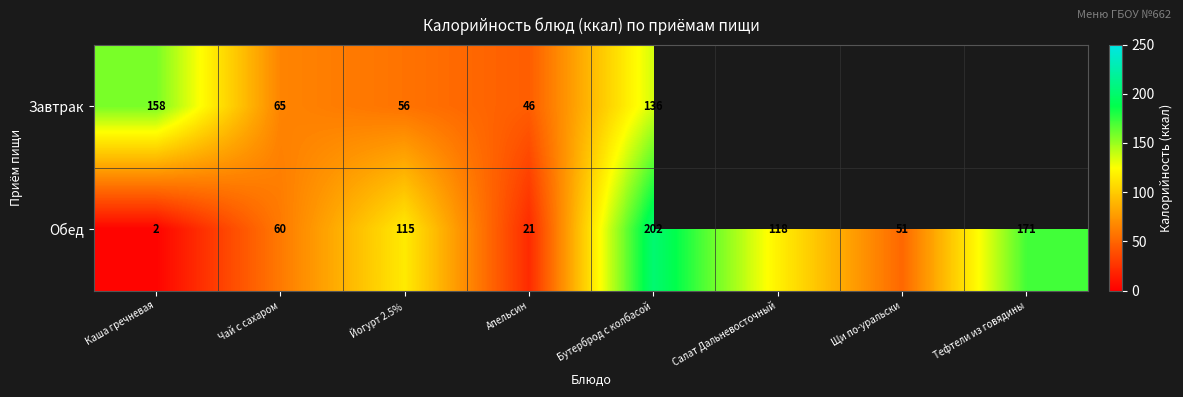

The value of Завтрак at Чай с сахаром is 65. True or false?

True